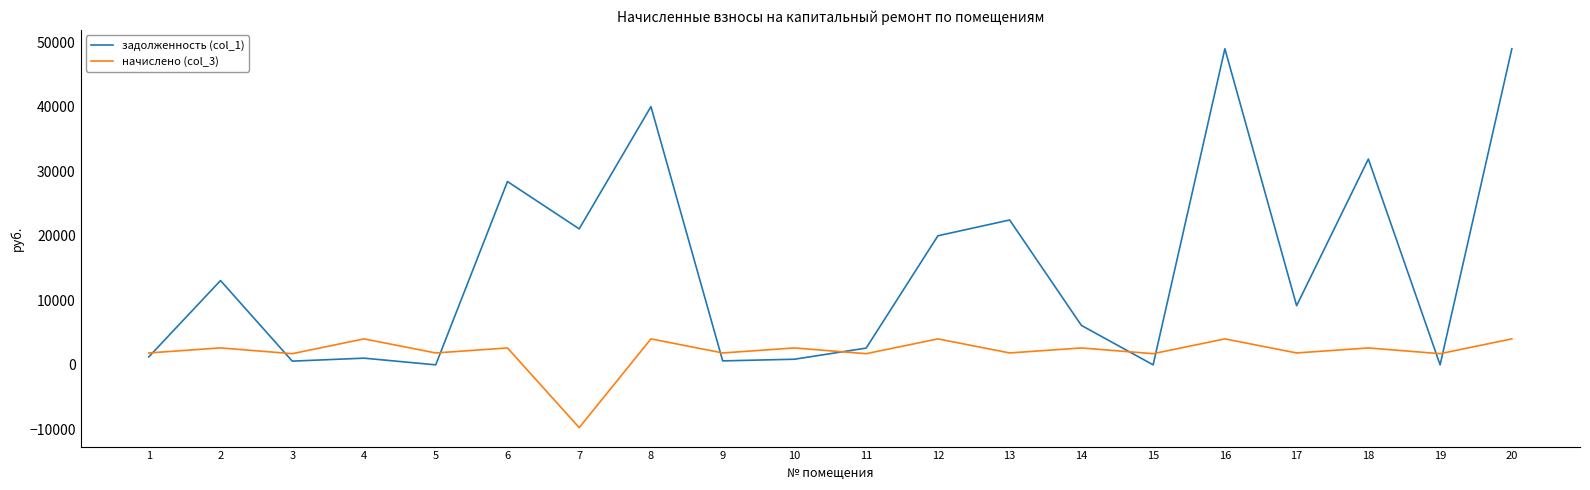

How many interior local valleys does the начислено (col_3) series have?

9